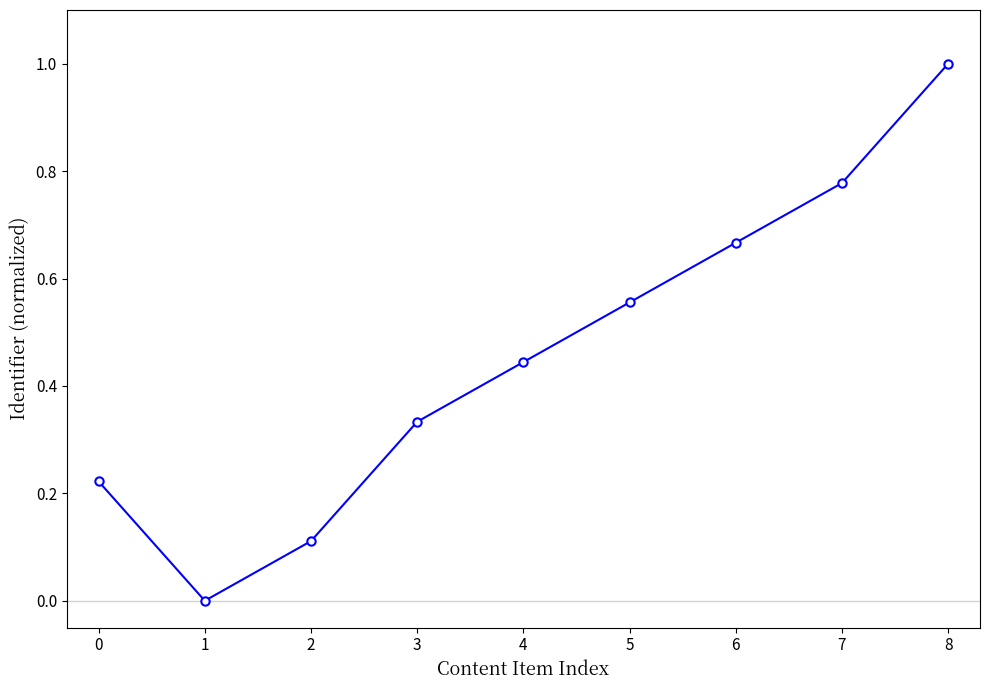

What is the maximum value shown in the chart?

1.0